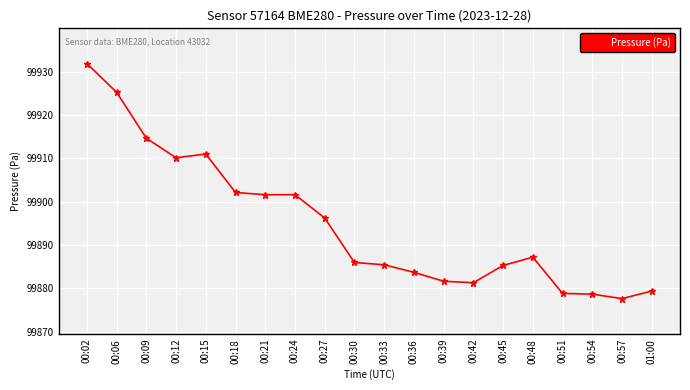

What is the sum of all values?

1997899.5